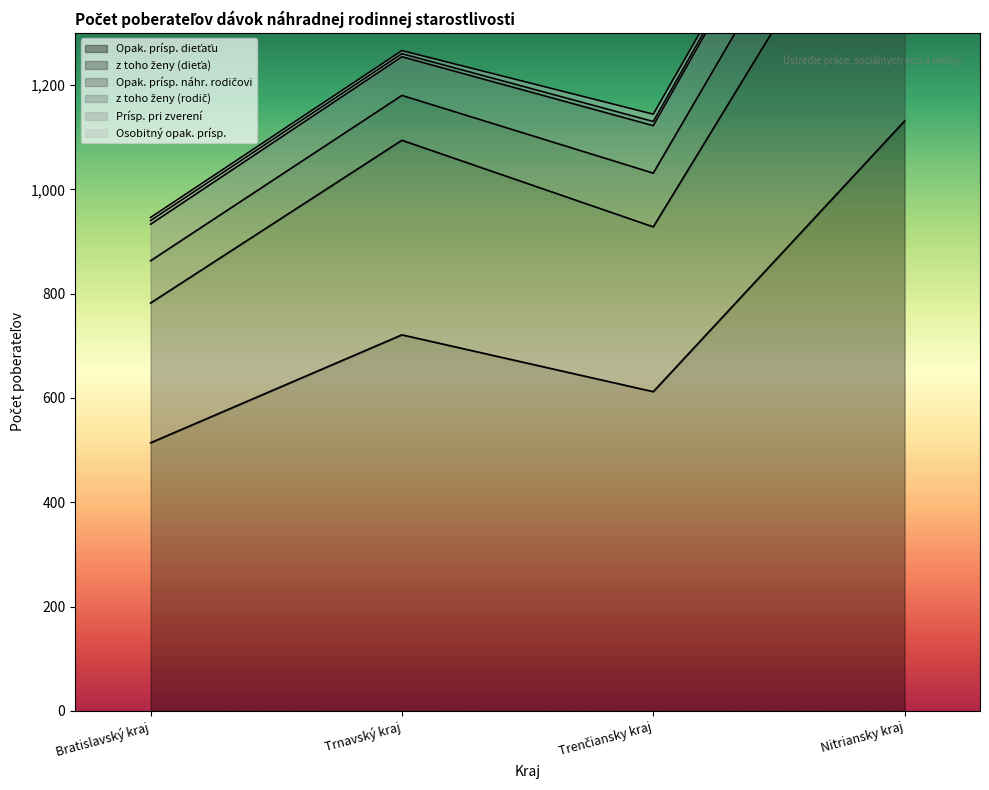

In Osobitný opak. prísp., how many points are higher than both neighbors (excluding endpoints)?

1